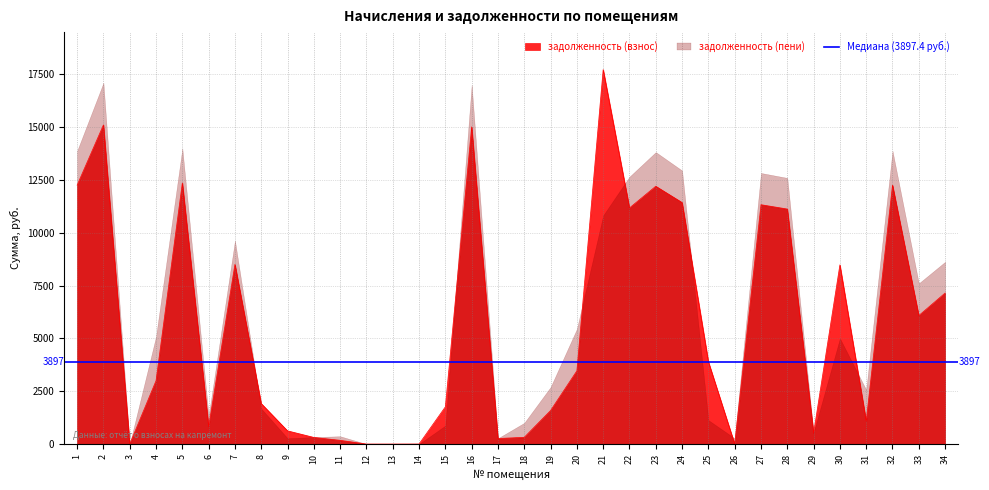

The задолженность (взнос) series shows 1585.1 at 19. True or false?

True